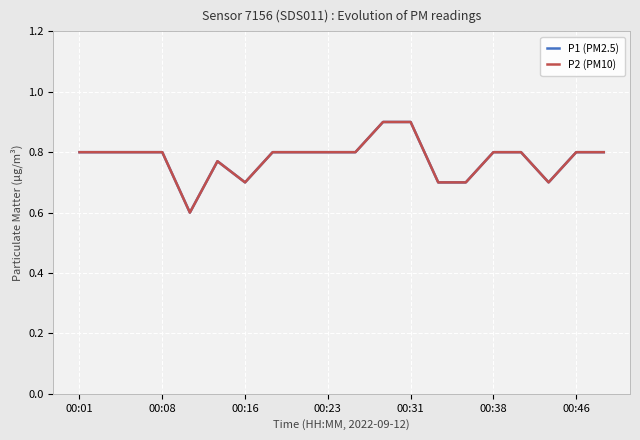

Which series has the largest total across all categories?

P1 (PM2.5)